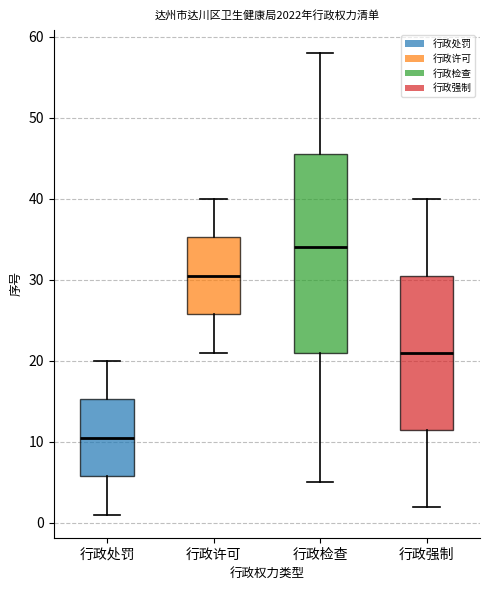

Comparing the boxes themselves (not the whiskers), which one is the tallest?

行政检查